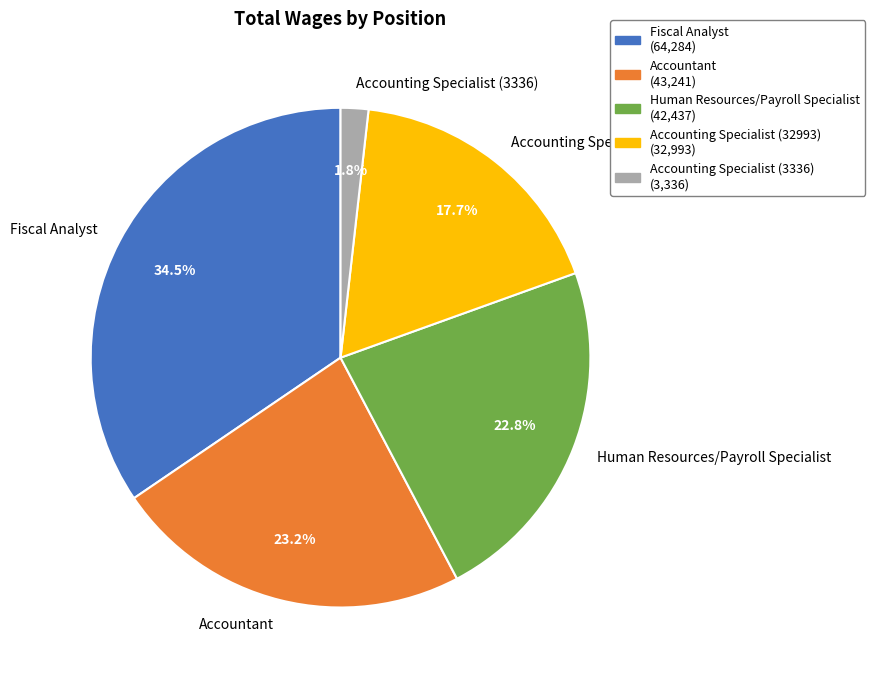

Which category has the biggest portion of the pie?

Fiscal Analyst